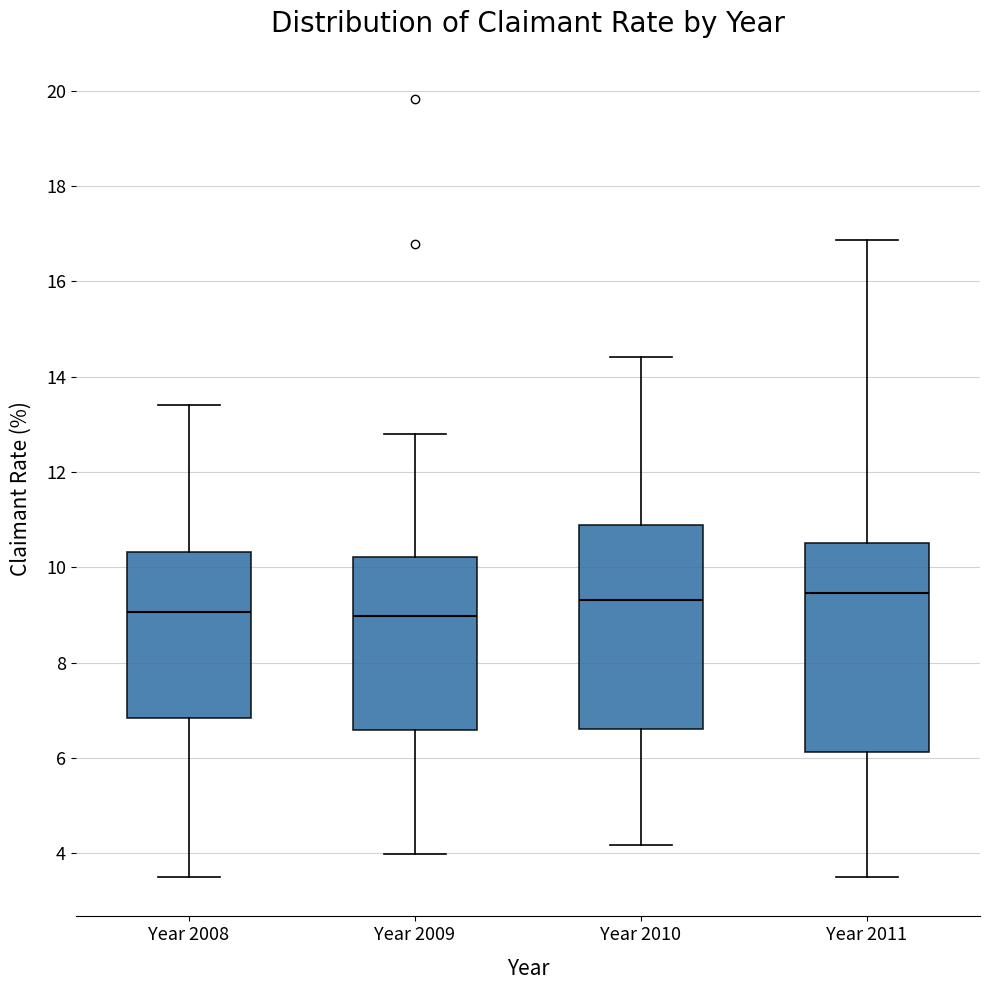

Where does the median line of the box for Year 2010 sit on the y-axis? The values are not printed on the chart, so give them approximately, as read against the axis.

9.4